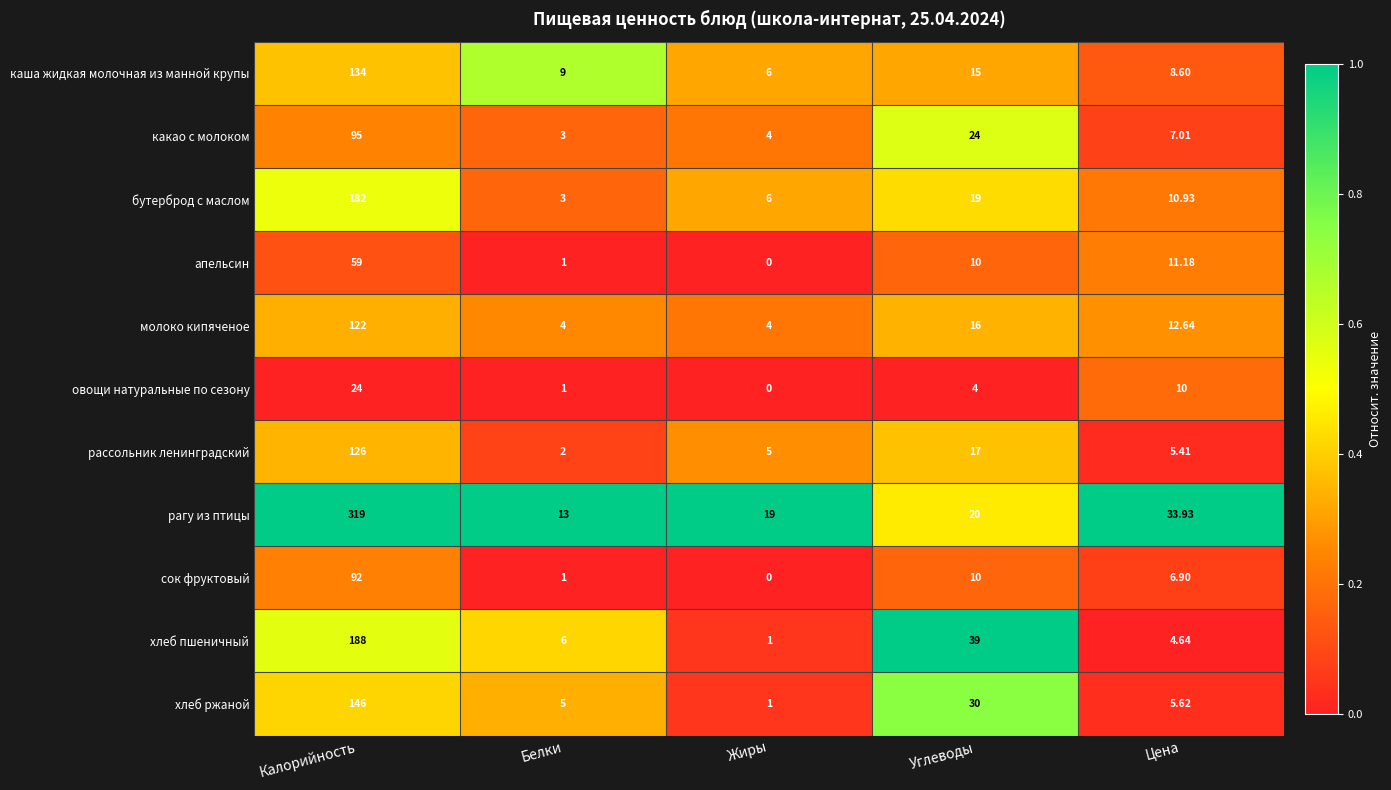

Which series has the largest total across all categories?

рагу из птицы